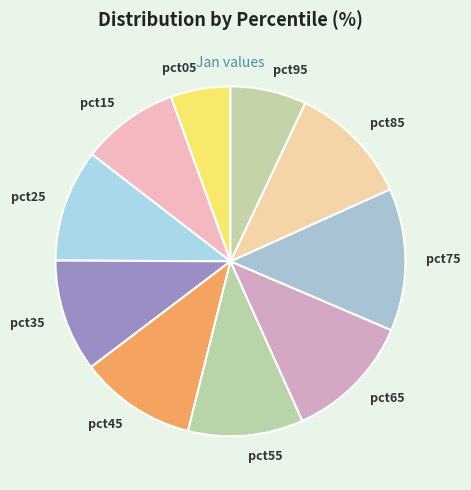

Which slice is the smallest?

pct05